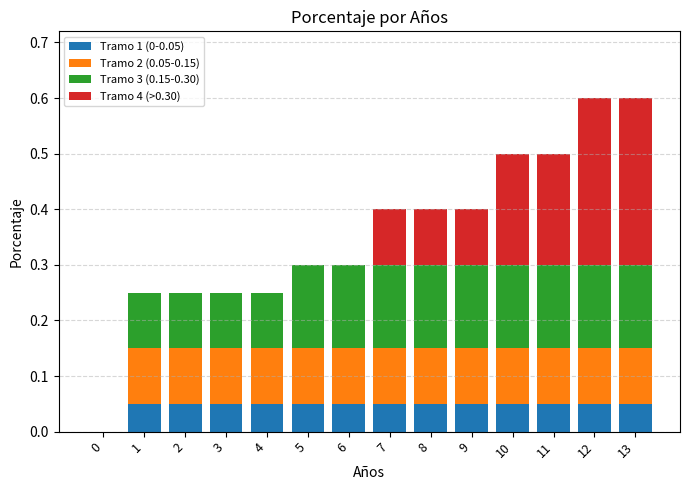

Is it true that Tramo 1 (0-0.05) equals 0.1 at 6?

True